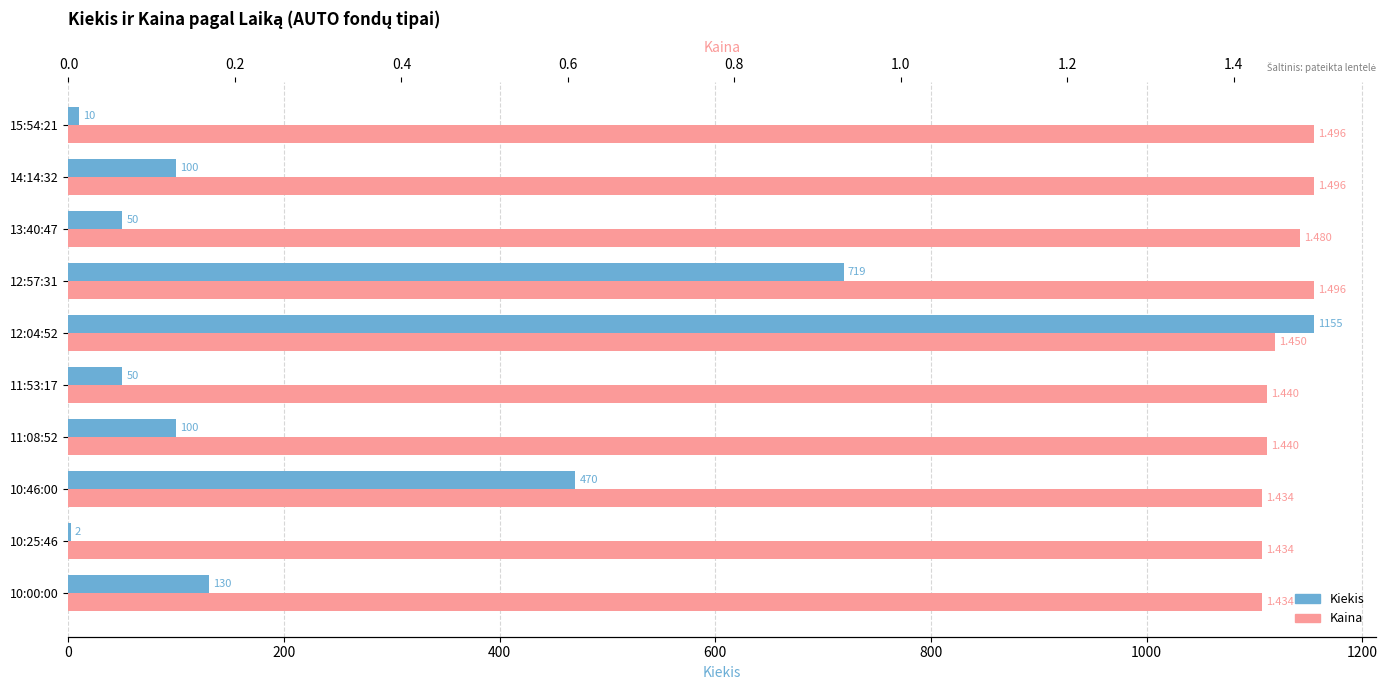

Which series has the largest total across all categories?

Kiekis